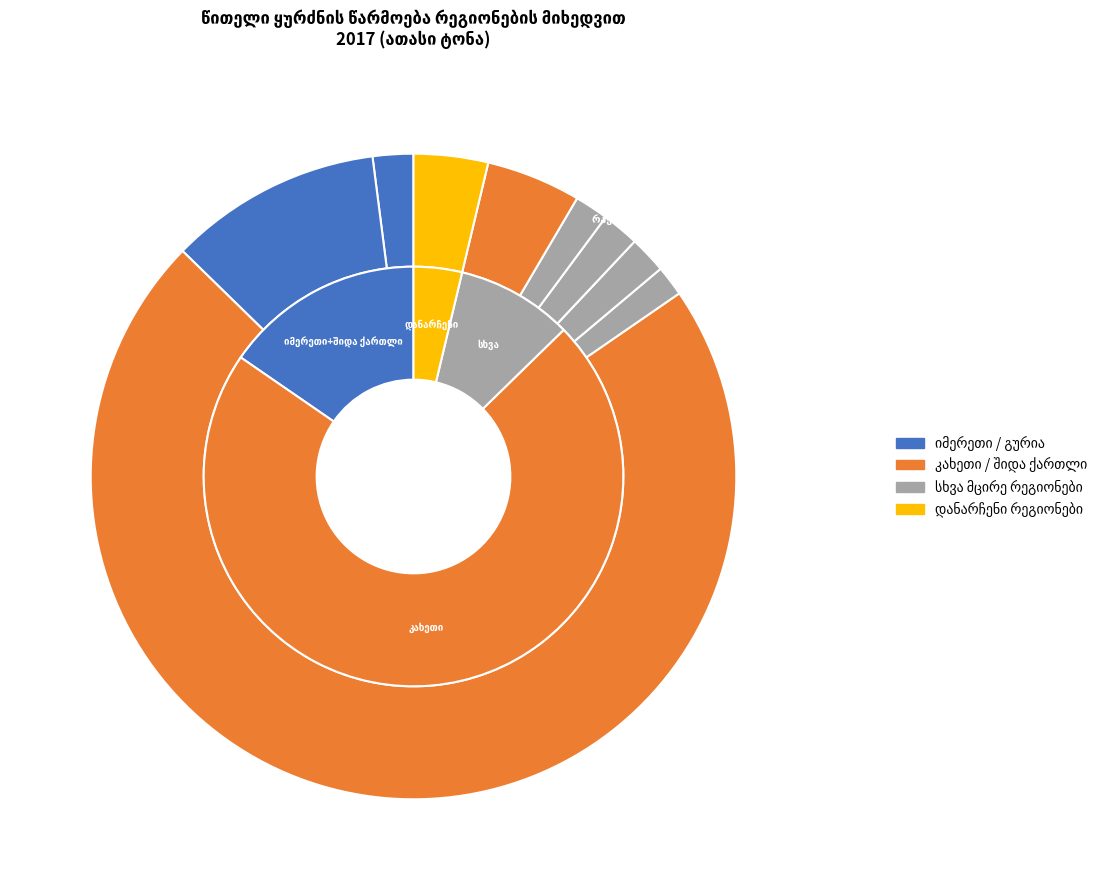

Approximately how many times larger is the value at დანარჩენი რეგიონები compared to იმერეთი?

0.3